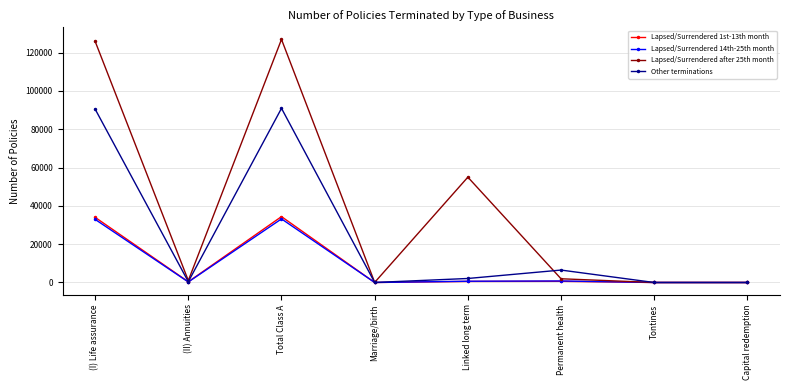

At which category does Lapsed/Surrendered 14th-25th month reach its first local peak?

Total Class A